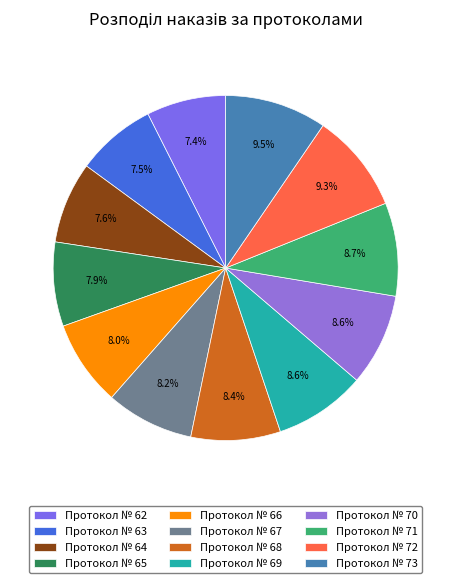

Is it true that Протокол № 68 is 22% of the pie?

False